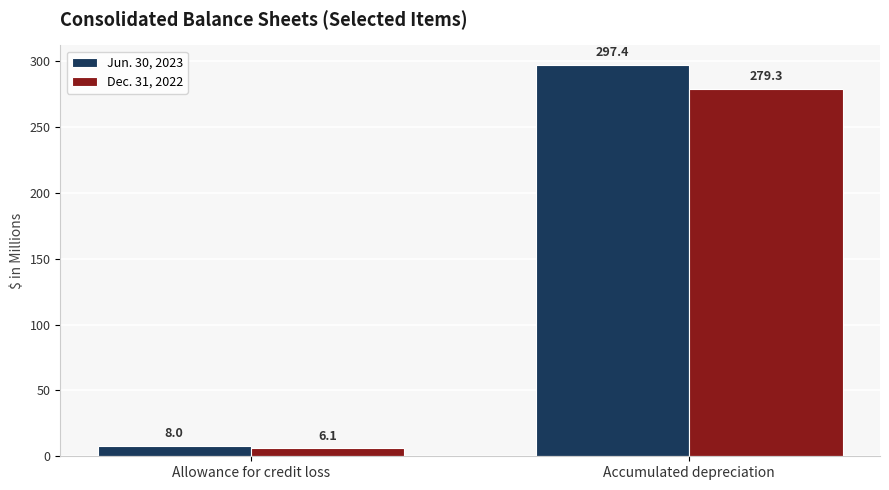

Reading left to right, list all the values displayed in this chart.

Jun. 30, 2023: 8.0	297.4
Dec. 31, 2022: 6.1	279.3